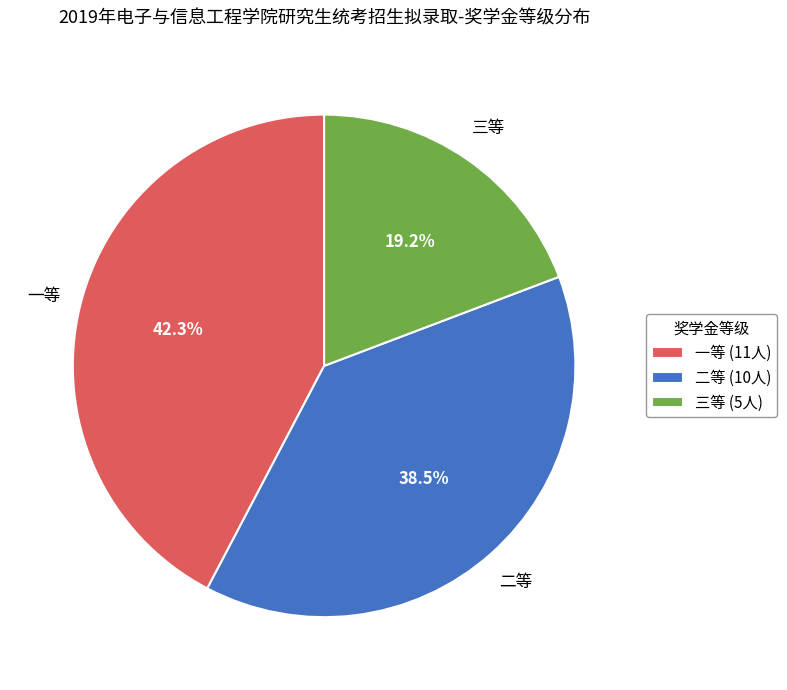

How many segments does this pie chart have?

3